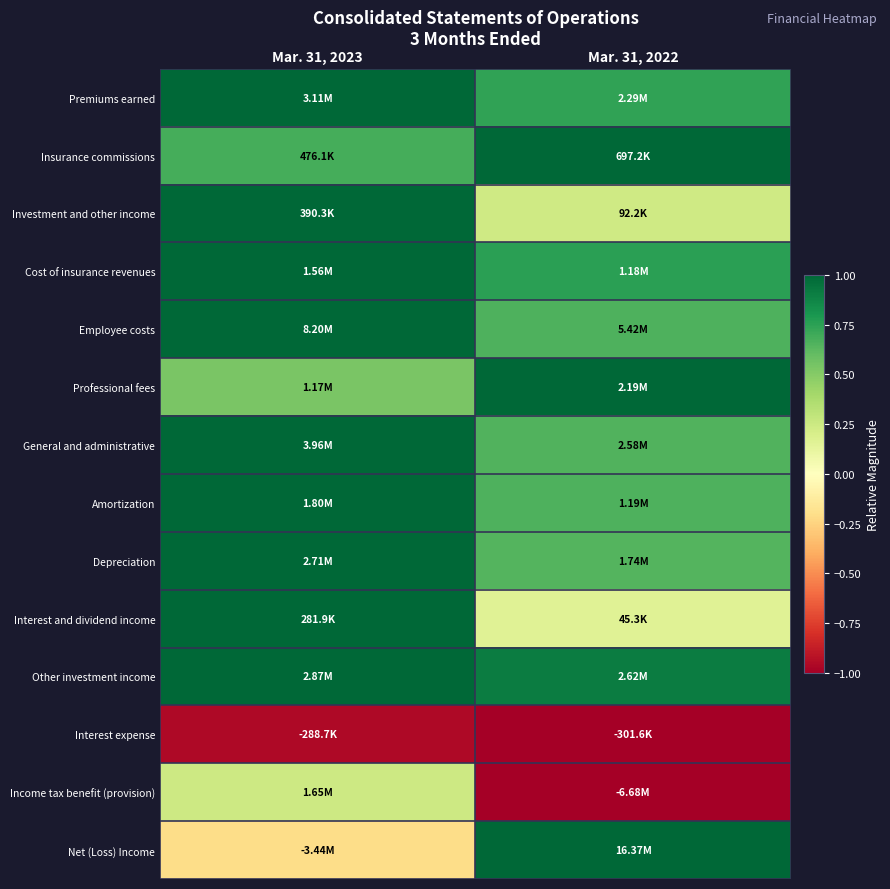

At how many categories does at least one series exceed 0?

2